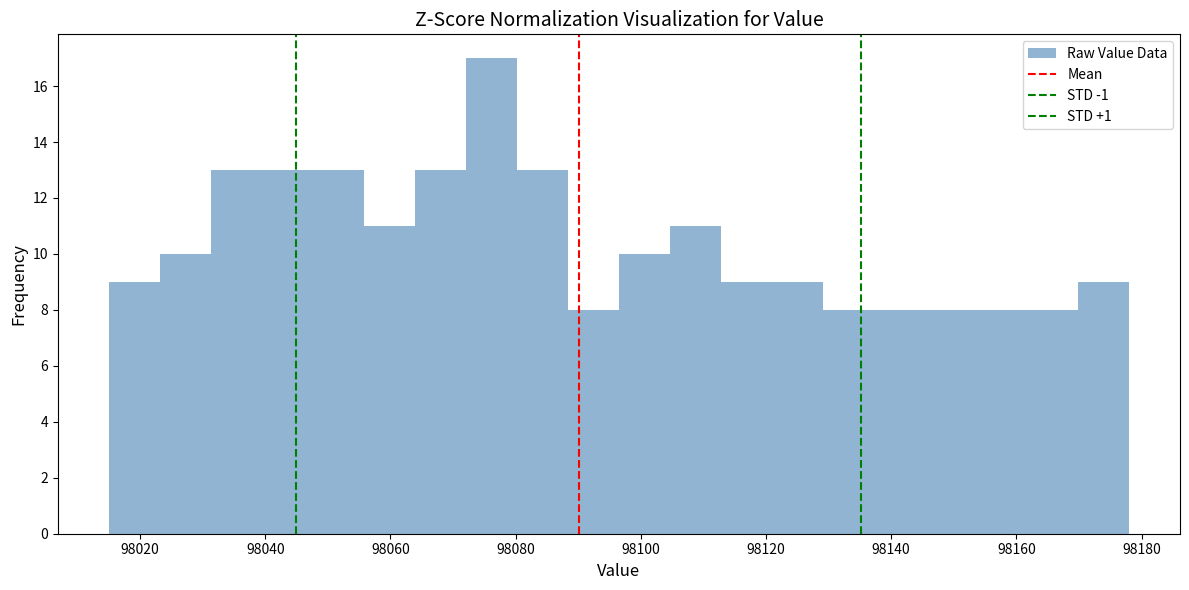

Over which range of the x-axis is the bar tallest?

98072 to 98080